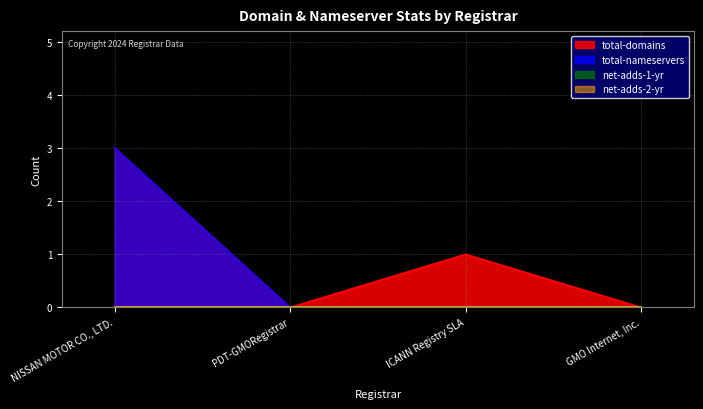

At which label is total-nameservers closest to 1?

PDT-GMORegistrar